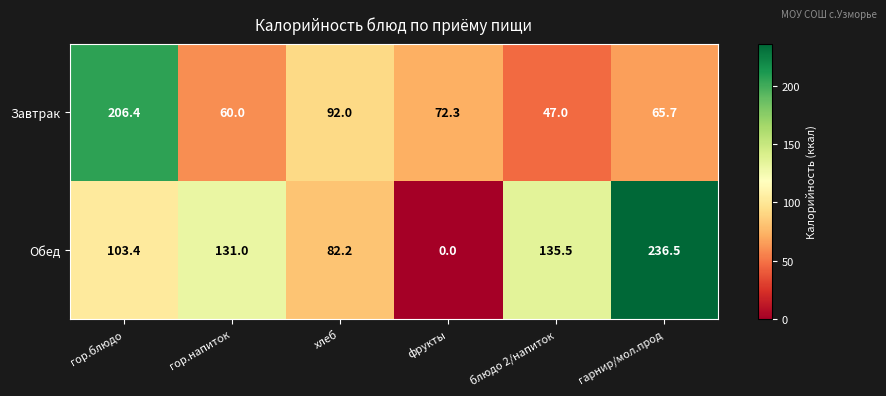

At which label is Обед closest to 118?

гор.напиток